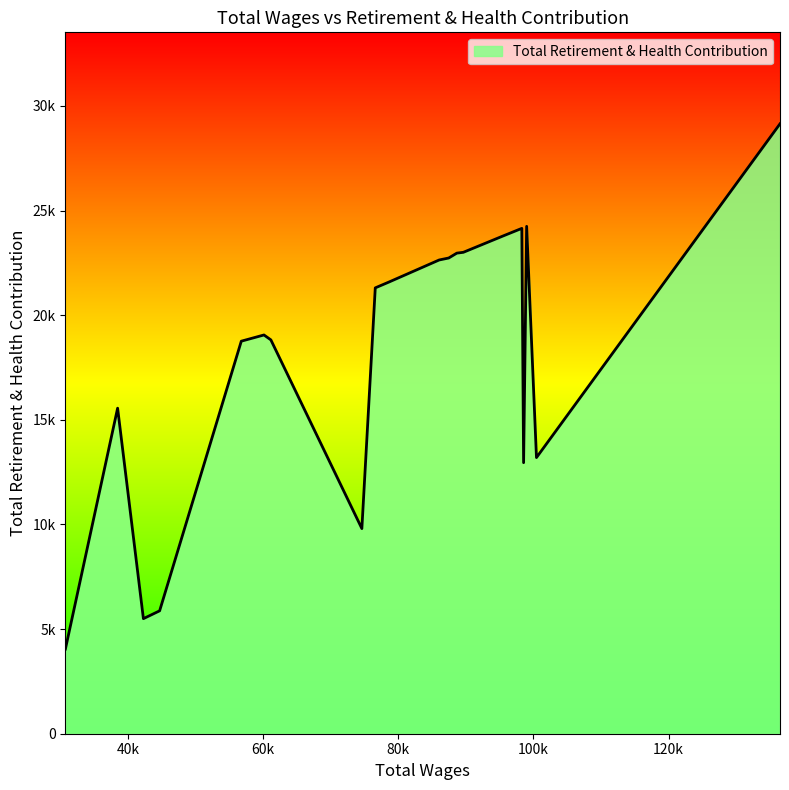

Does the chart have visible grid lines?

No